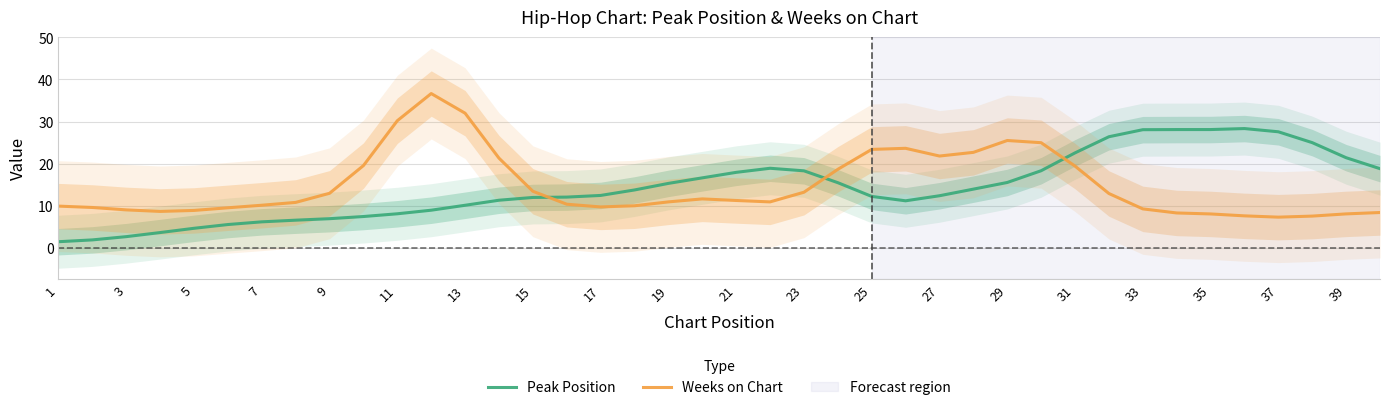

Reading right to left, what are all the values shown in this chart?

Peak Position: 18.8	21.4	25.0	27.6	28.3	28.1	28.1	28.1	26.4	22.5	18.3	15.5	13.9	12.3	11.1	12.2	15.5	18.3	18.9	17.9	16.6	15.3	13.7	12.4	12.0	11.9	11.3	10.1	8.9	8.1	7.4	6.9	6.5	6.1	5.5	4.6	3.6	2.6	1.8	1.4
Weeks on Chart: 8.4	8.0	7.5	7.3	7.6	8.0	8.3	9.2	12.9	19.4	25.0	25.5	22.7	21.8	23.6	23.4	18.6	13.2	10.9	11.2	11.6	10.9	10.0	9.7	10.3	13.4	21.3	32.0	36.6	30.2	19.5	12.9	10.8	10.1	9.5	8.9	8.6	9.0	9.6	9.9